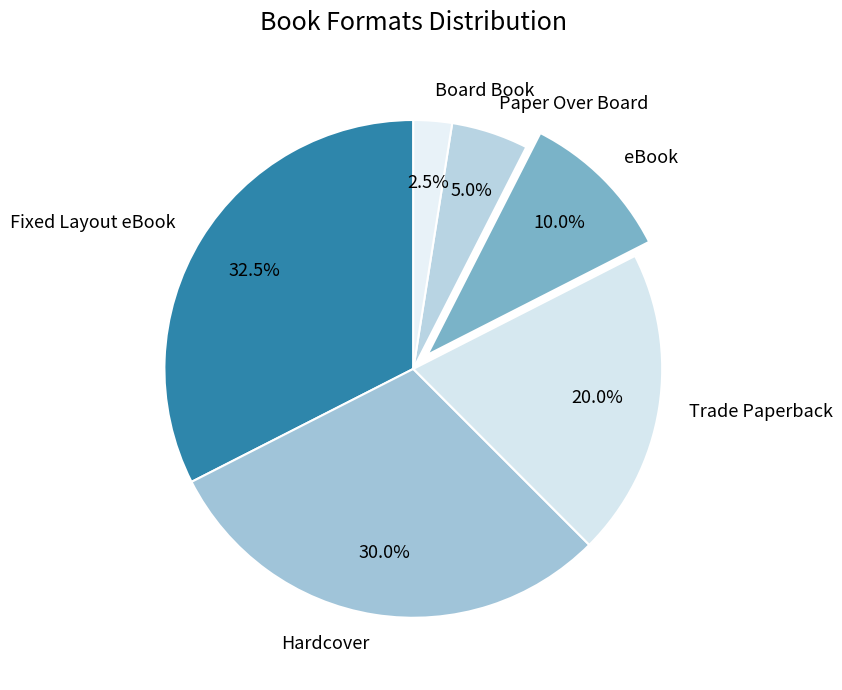

What is the total percentage of Trade Paperback and Fixed Layout eBook?

52.5%